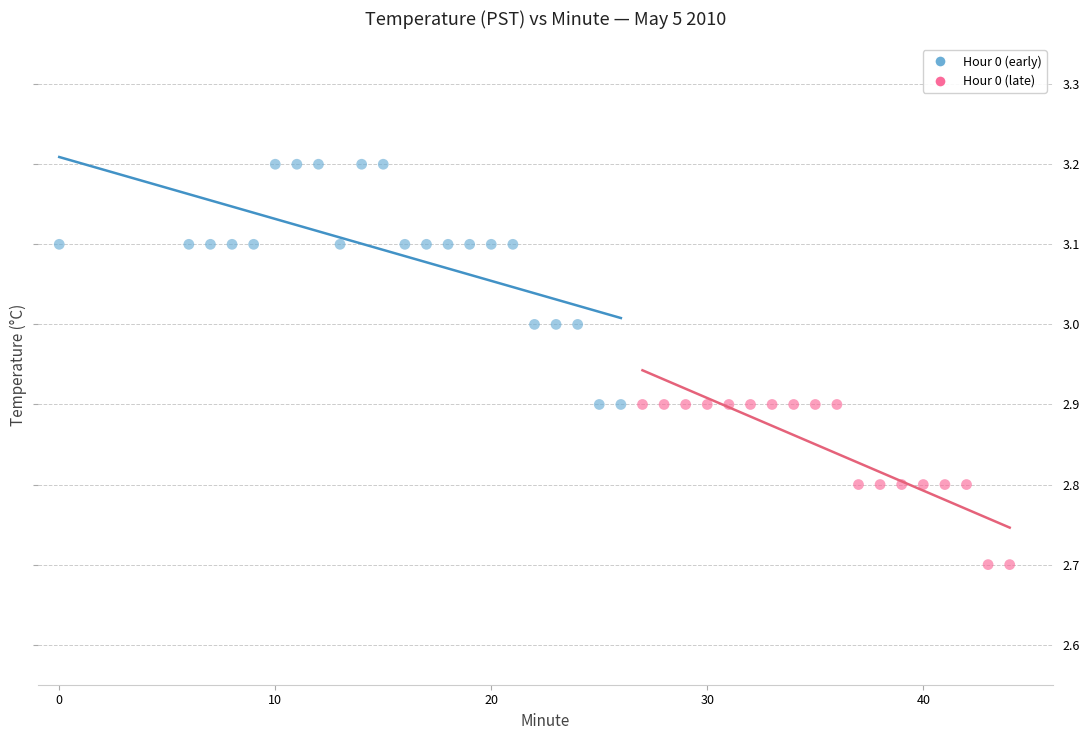

Which series reaches the maximum Y coordinate?

Hour 0 (early)